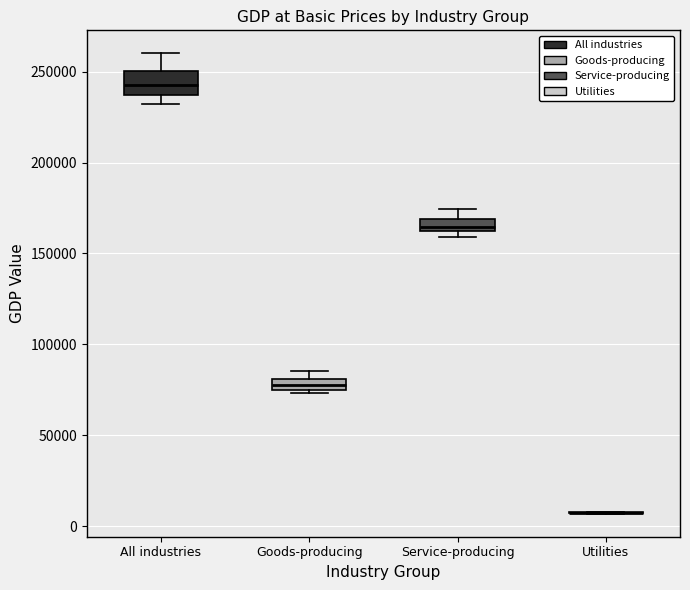

Which box is the tallest, from its lower edge to its upper edge?

All industries